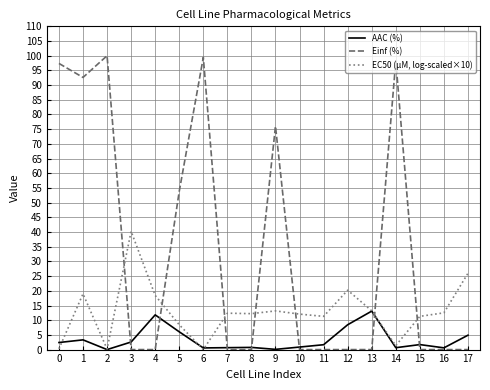

Count the number of data series in this chart.

3